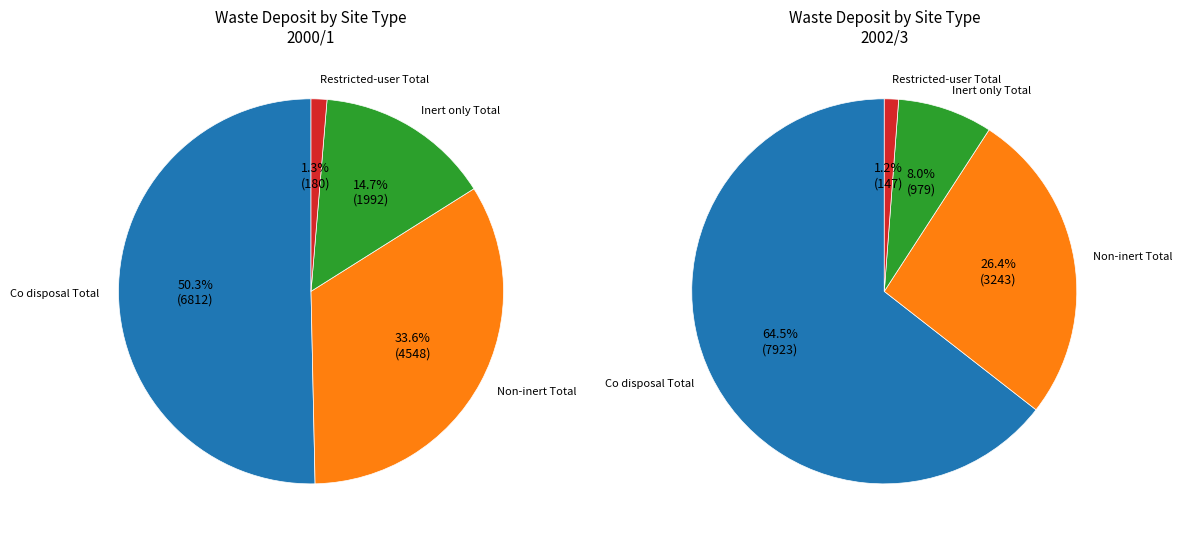

To the nearest percent, what is the combined percentage of 2000/1 and 2002/3?

100%